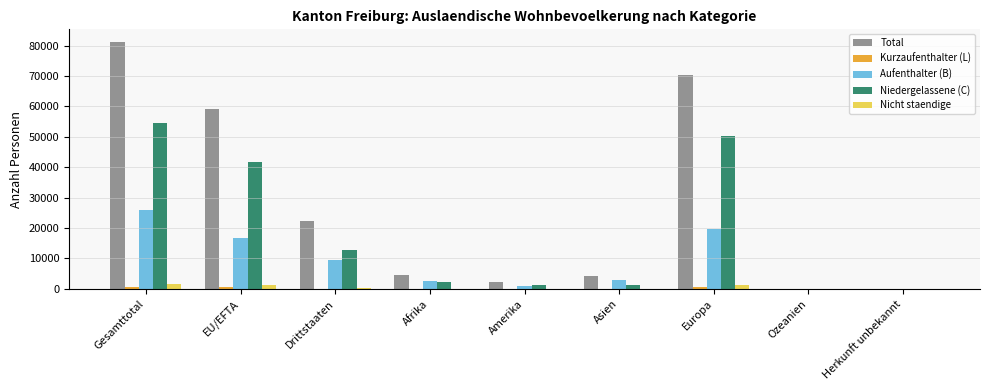

What is the highest value of the Total series?

81303